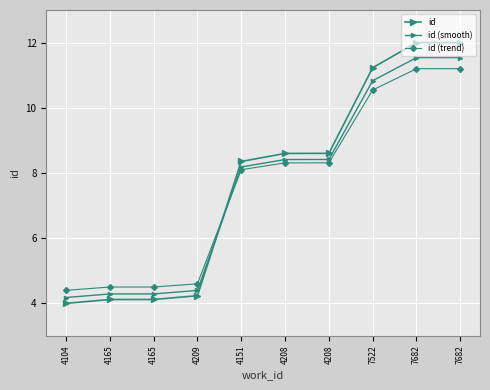

How many lines are shown in the chart?

3